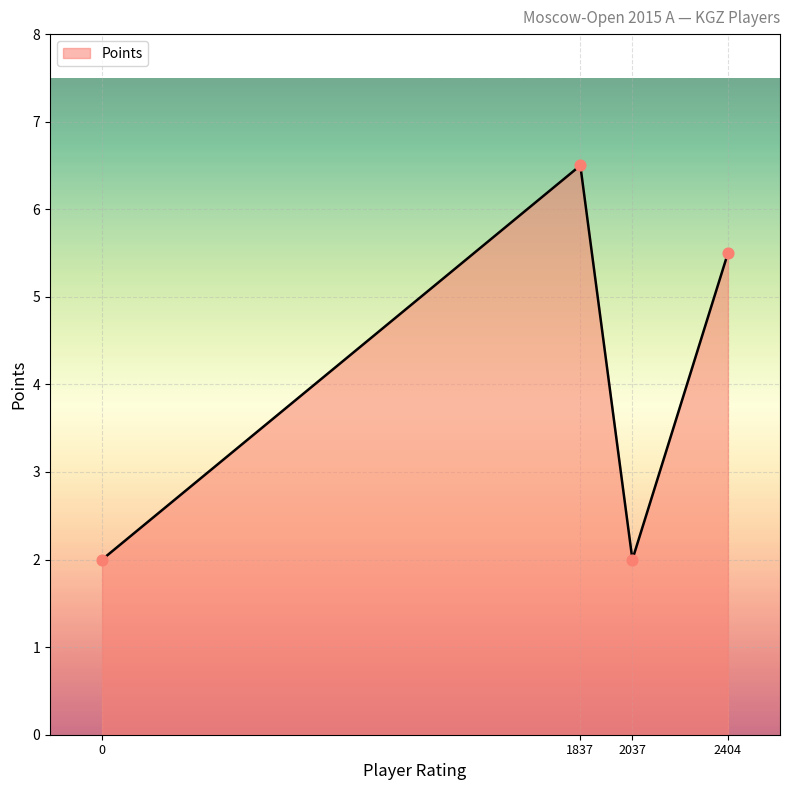

What is the change in value from 2037 to 2404?

+3.5